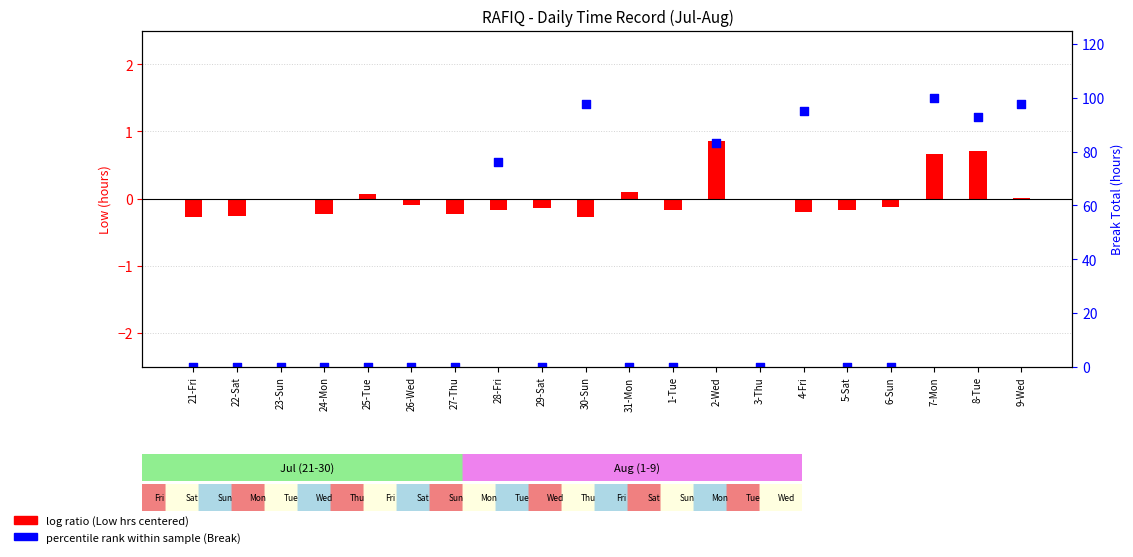

At which category is the sum across all series the highest?

7-Mon